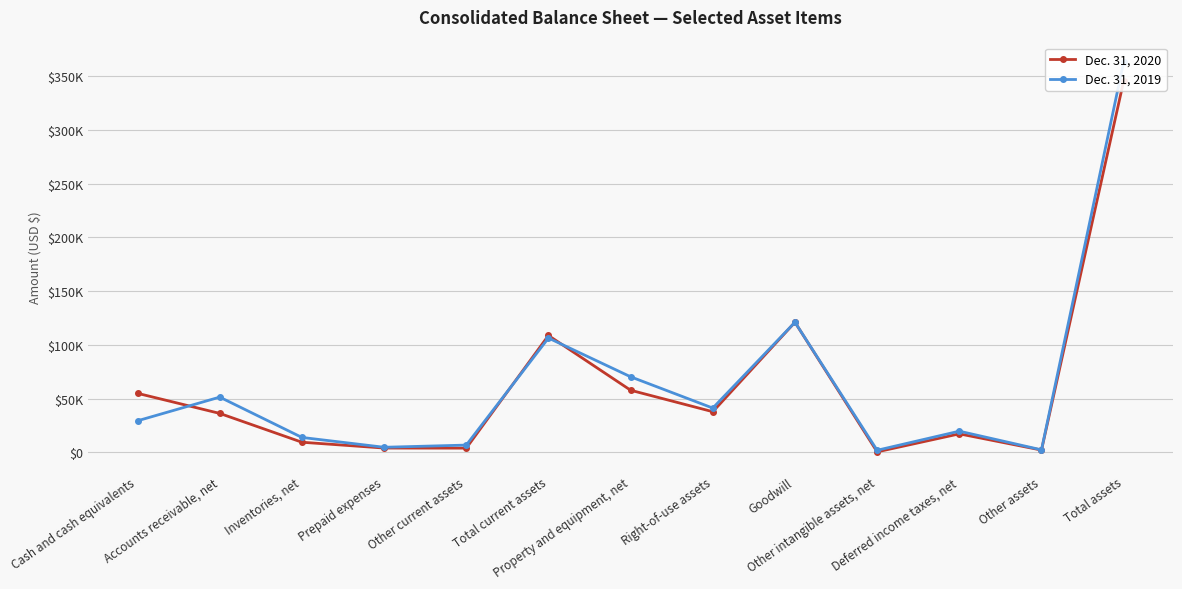

What is the difference between the Dec. 31, 2020 values at Property and equipment, net and Deferred income taxes, net?

40569